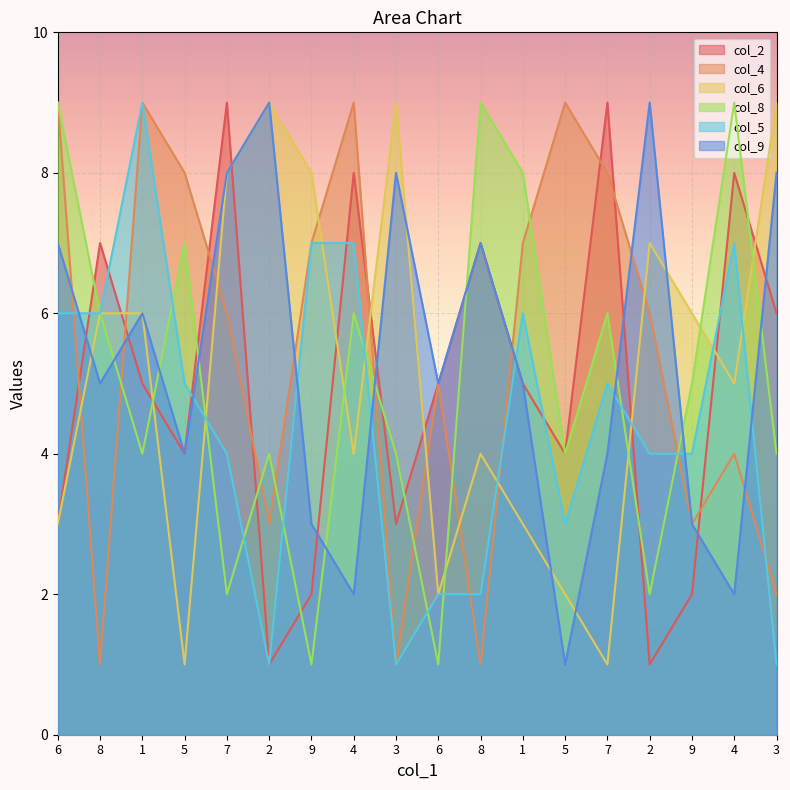

How many interior local peaks does the col_5 series have?

4